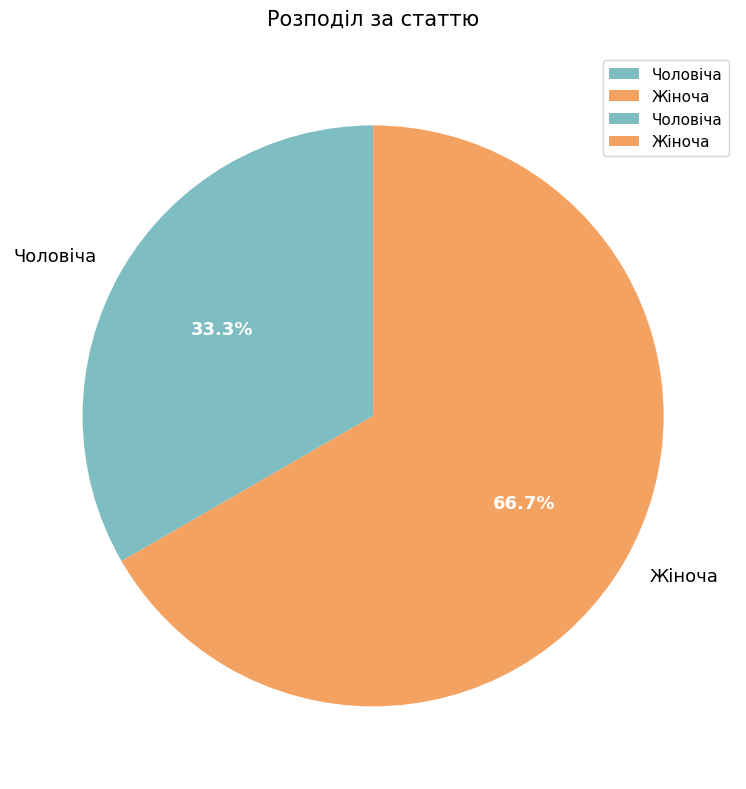

Approximately how many times larger is the value at Жіноча compared to Чоловіча?

2.0